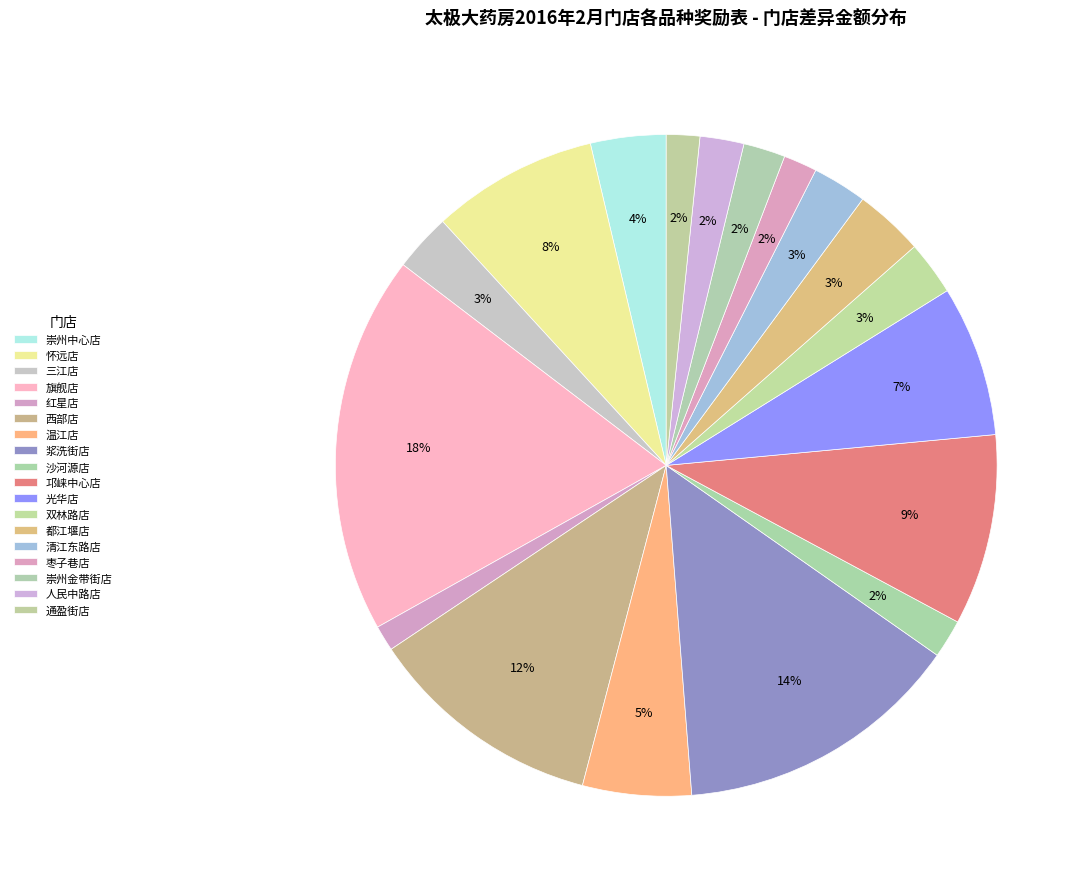

Rank the categories by value from lowest to highest.

红星店, 通盈街店, 枣子巷店, 沙河源店, 崇州金带街店, 人民中路店, 双林路店, 清江东路店, 三江店, 都江堰店, 崇州中心店, 温江店, 光华店, 怀远店, 邛崃中心店, 西部店, 浆洗街店, 旗舰店